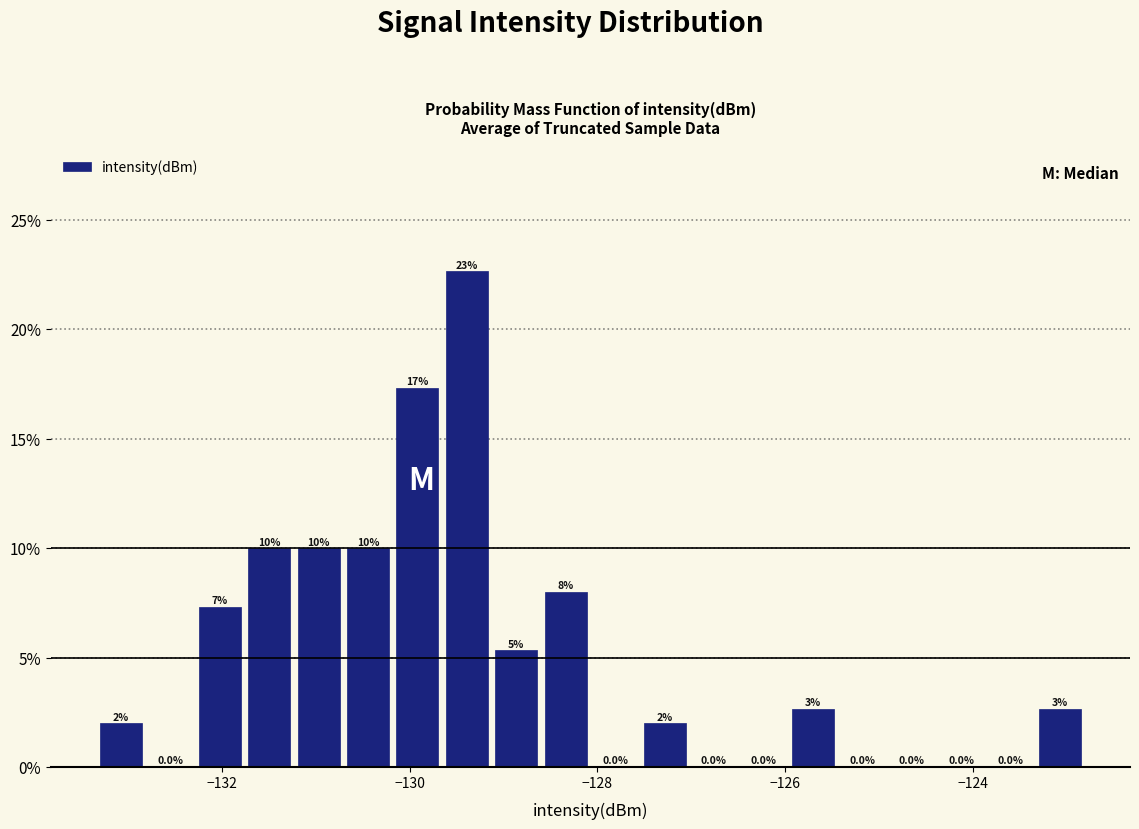

Read against the x-axis, roughly where is the centre of the tallest bar?

-129.4